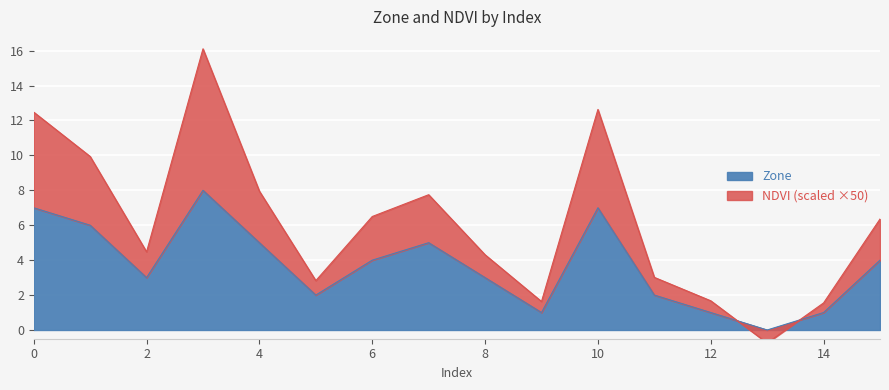

Rank the series at 3 from lowest to highest value.

Zone, NDVI